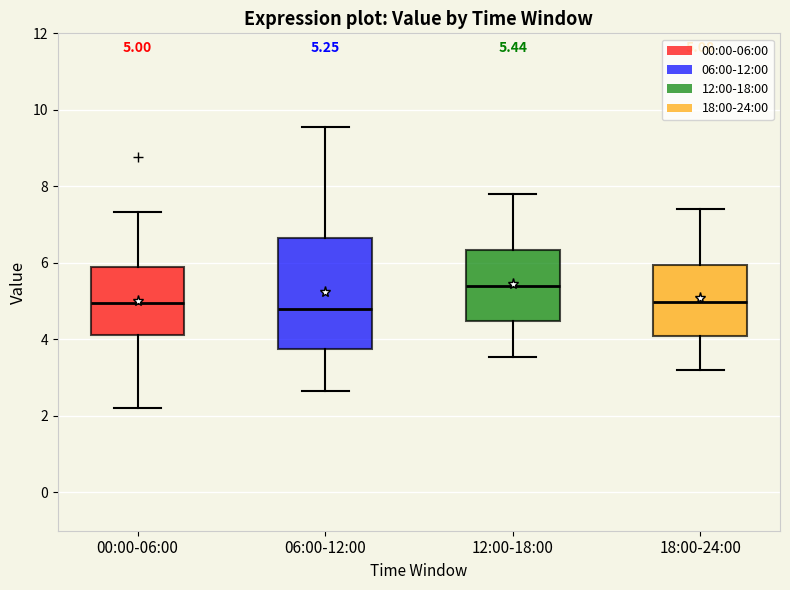

Which box's median line is the highest?

12:00-18:00